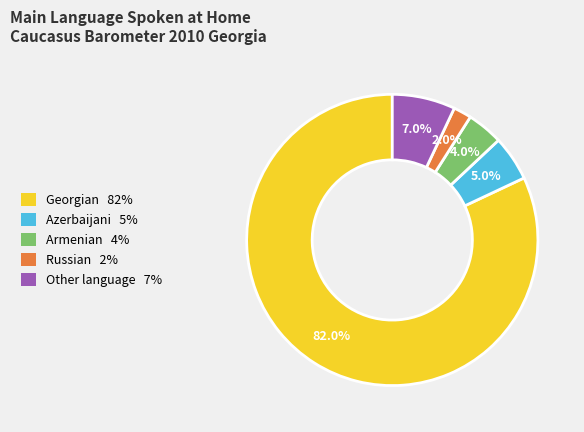

What percentage is NOT represented by Russian 2%?

98.0%